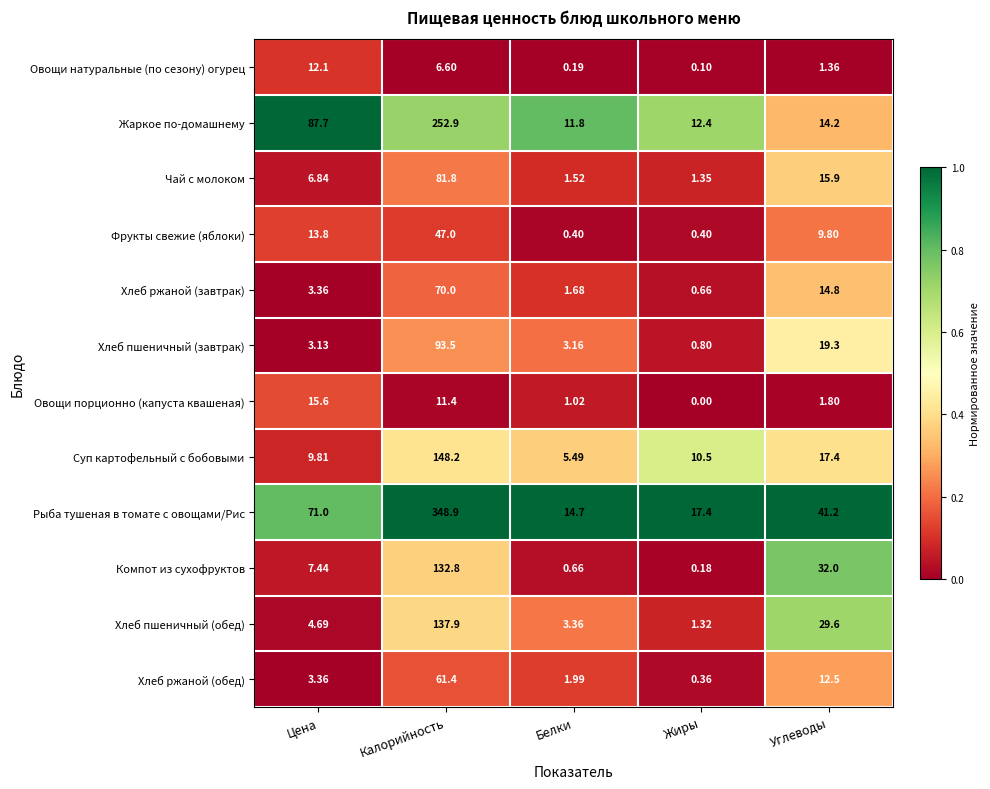

Which category has the lowest value in the Хлеб ржаной (обед) series?

Жиры